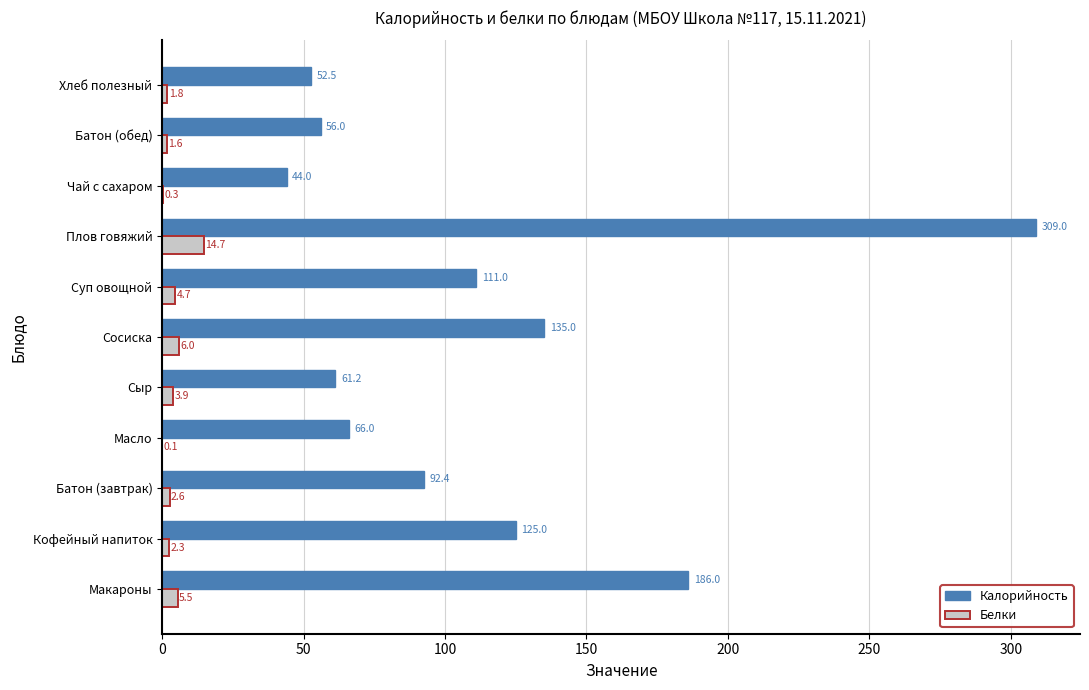

The value of Калорийность at Кофейный напиток is 125.0. True or false?

True